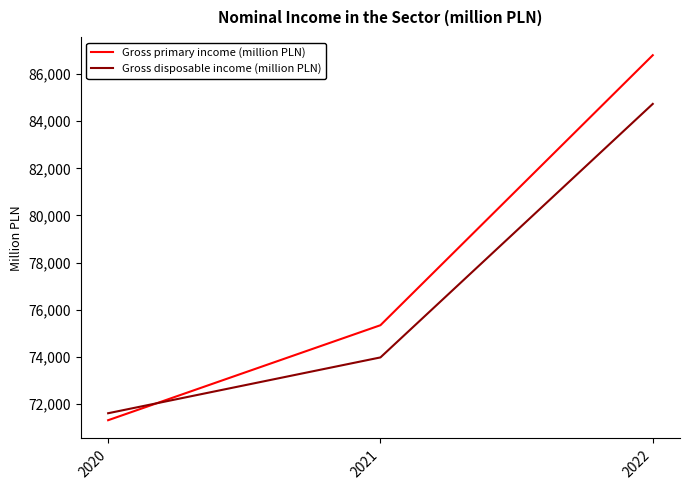

What is the total value across all series at 2021?

149310